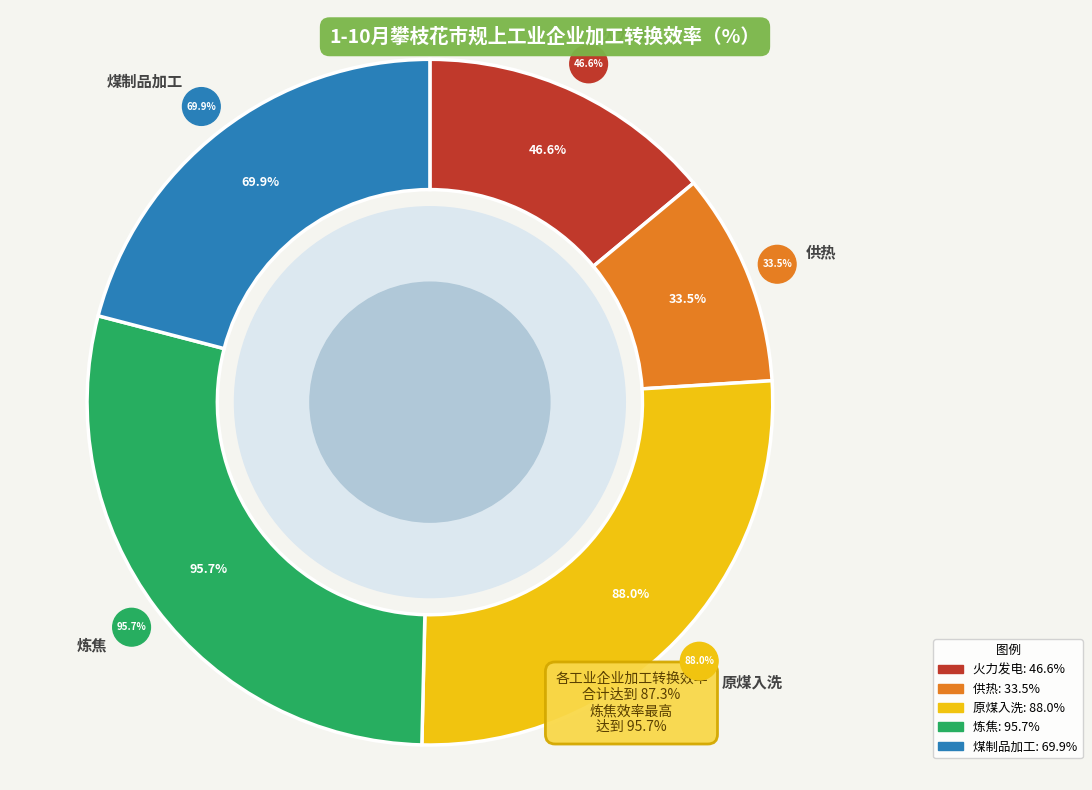

To the nearest percent, what percentage of the pie is 炼焦?

29%